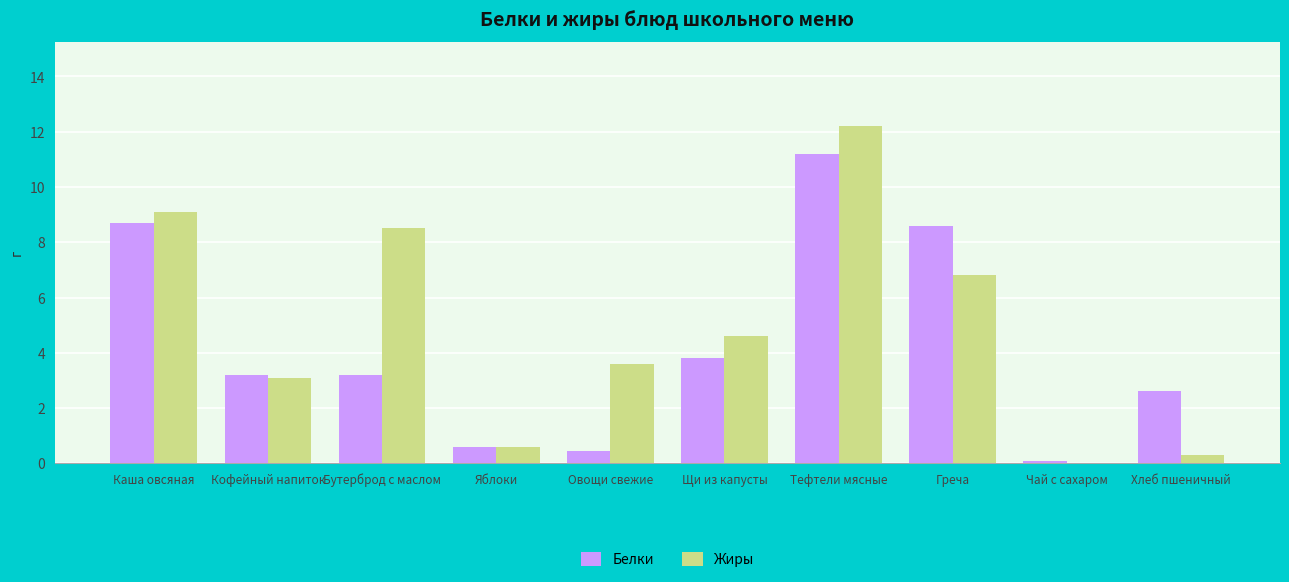

What is the maximum value shown in the chart?

12.2